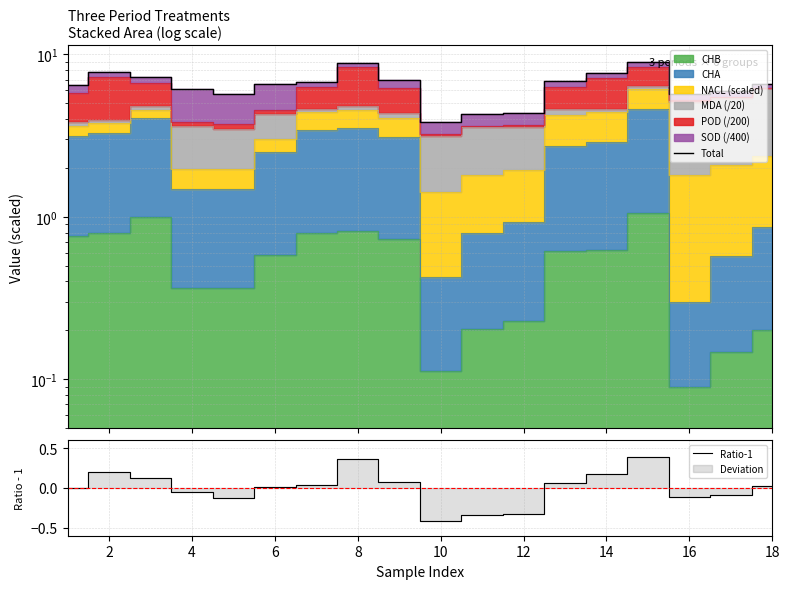

How many values in Ratio-1 are above zero?

10